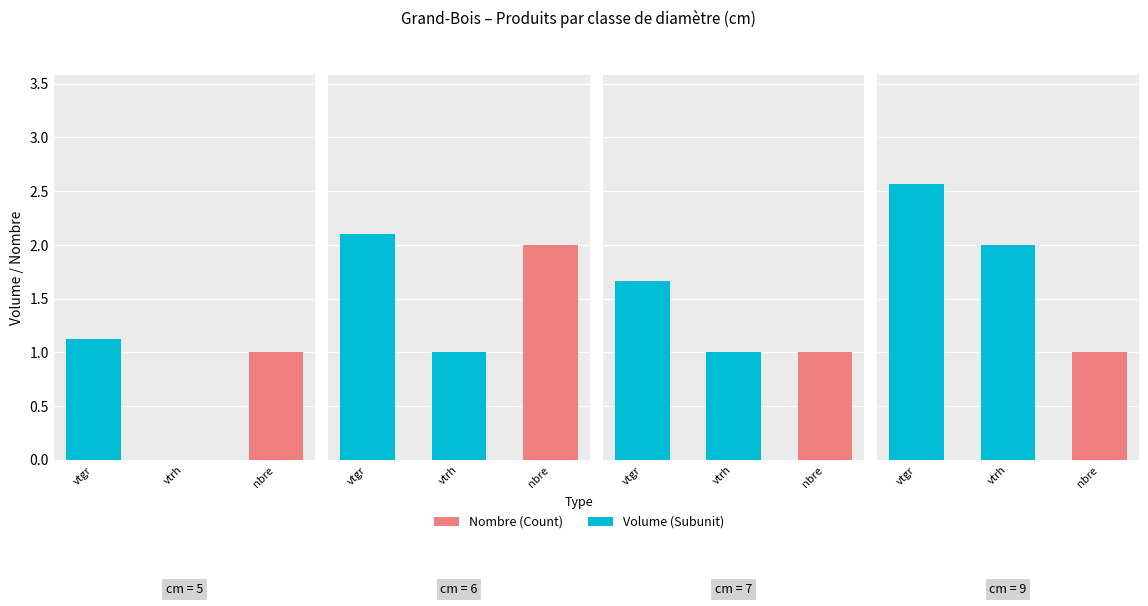

What is the sum of the produit_vtrh values at 9 and 7?

3.0